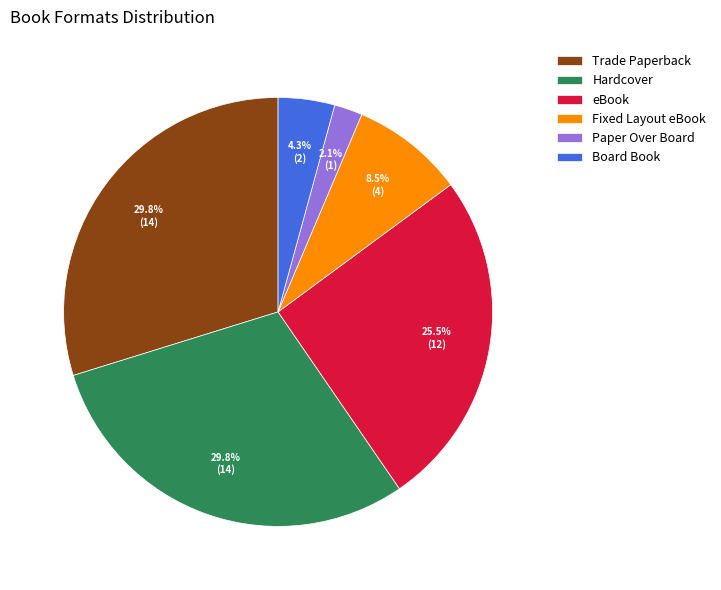

How much of the chart is everything except Fixed Layout eBook?

91.5%